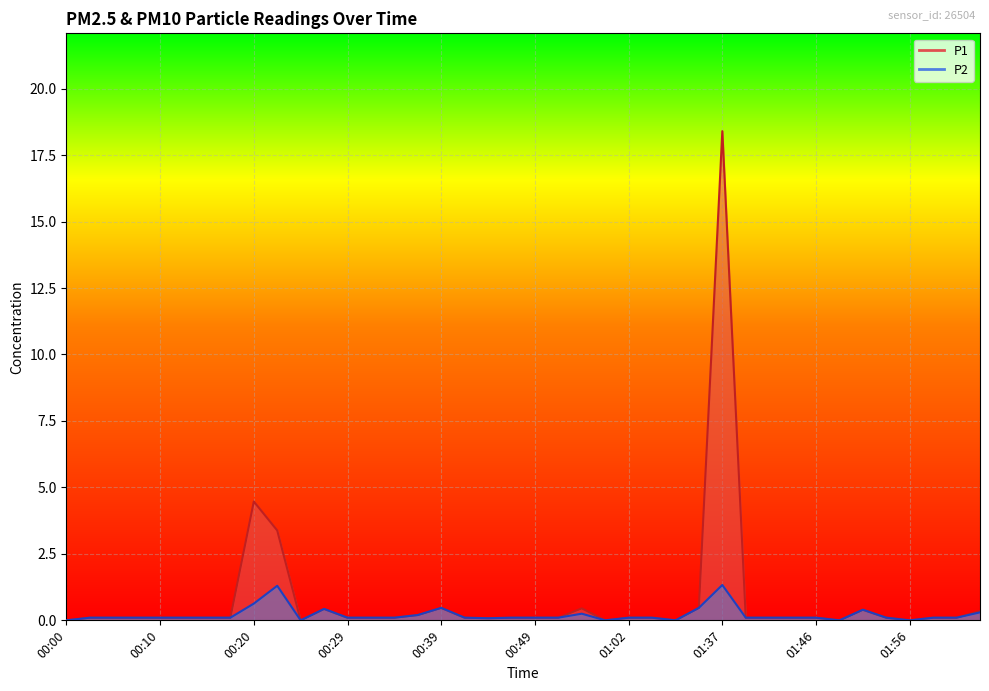

Reading left to right, what are all the values shown in this chart?

P1: 00:00=0.0	00:03=0.1	00:05=0.1	00:08=0.1	00:10=0.1	00:12=0.1	00:15=0.1	00:17=0.1	00:20=4.5	00:22=3.4	00:25=0.0	00:27=0.4	00:29=0.1	00:32=0.1	00:34=0.1	00:37=0.2	00:39=0.5	00:42=0.1	00:44=0.1	00:47=0.1	00:49=0.1	00:52=0.1	00:54=0.5	00:59=0.0	01:02=0.1	01:04=0.1	01:15=0.0	01:31=0.5	01:37=18.4	01:39=0.1	01:42=0.1	01:44=0.1	01:46=0.1	01:49=0.0	01:51=0.4	01:54=0.1	01:56=0.0	01:59=0.1	02:01=0.1	02:04=0.3
P2: 00:00=0.0	00:03=0.1	00:05=0.1	00:08=0.1	00:10=0.1	00:12=0.1	00:15=0.1	00:17=0.1	00:20=0.6	00:22=1.3	00:25=0.0	00:27=0.4	00:29=0.1	00:32=0.1	00:34=0.1	00:37=0.2	00:39=0.5	00:42=0.1	00:44=0.1	00:47=0.1	00:49=0.1	00:52=0.1	00:54=0.2	00:59=0.0	01:02=0.1	01:04=0.1	01:15=0.0	01:31=0.5	01:37=1.3	01:39=0.1	01:42=0.1	01:44=0.1	01:46=0.1	01:49=0.0	01:51=0.4	01:54=0.1	01:56=0.0	01:59=0.1	02:01=0.1	02:04=0.3